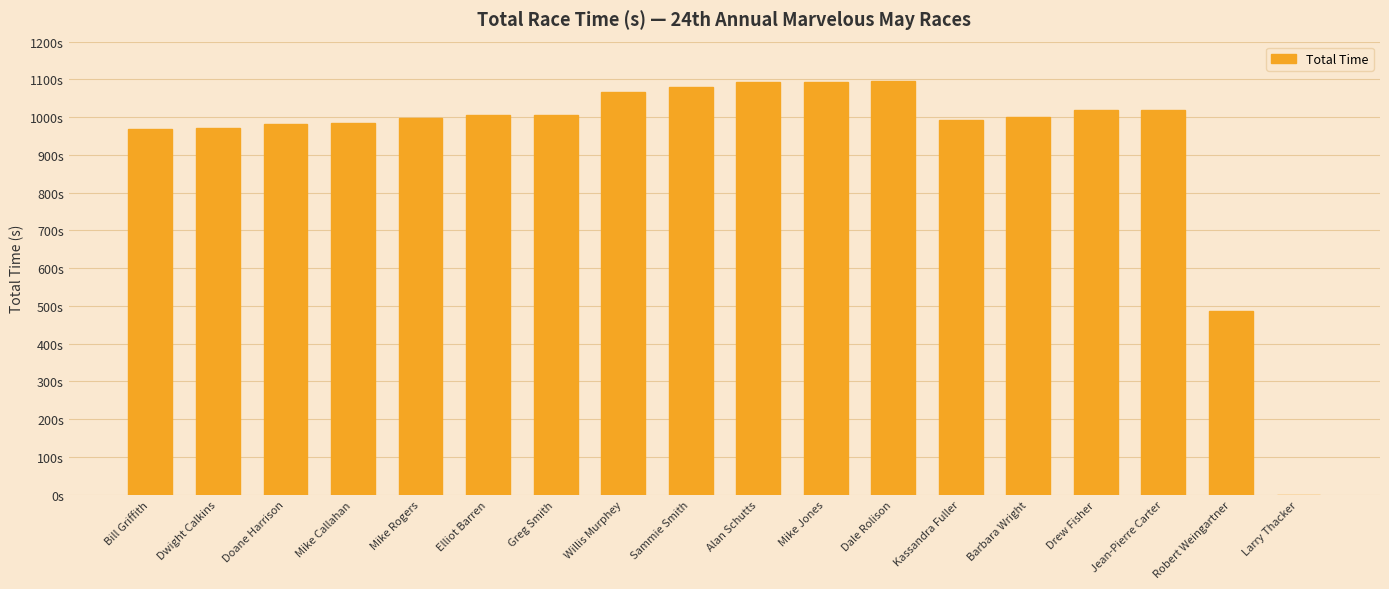

What is the sum of the values at Mike Jones and Elliot Barren?

2100.1